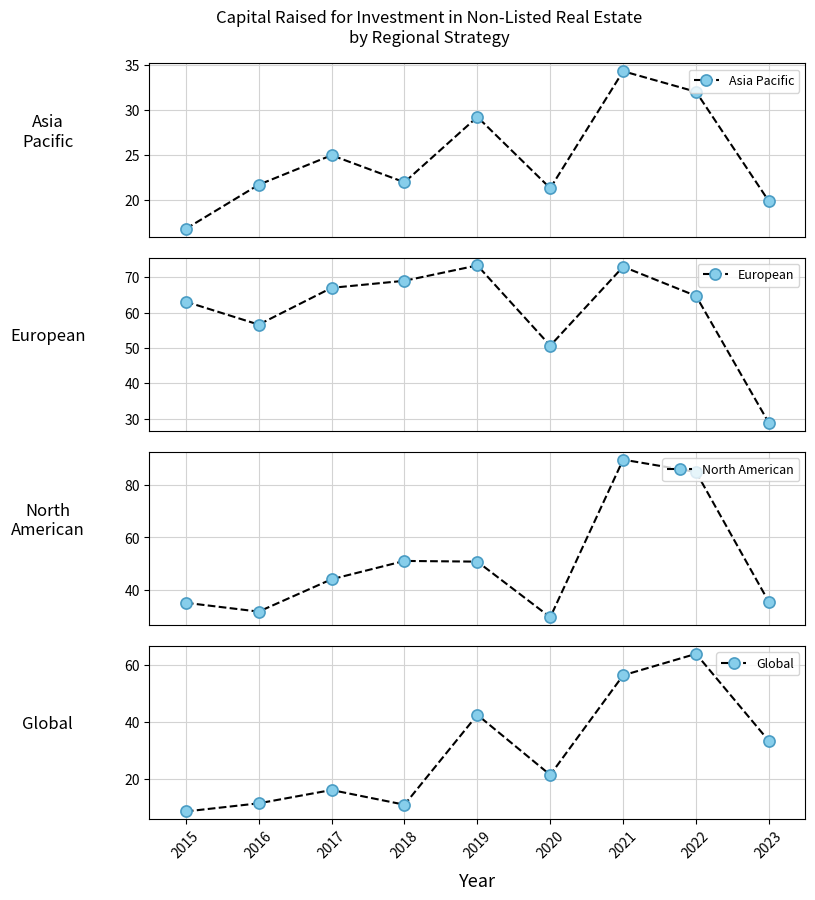

Which series has the largest total across all categories?

European